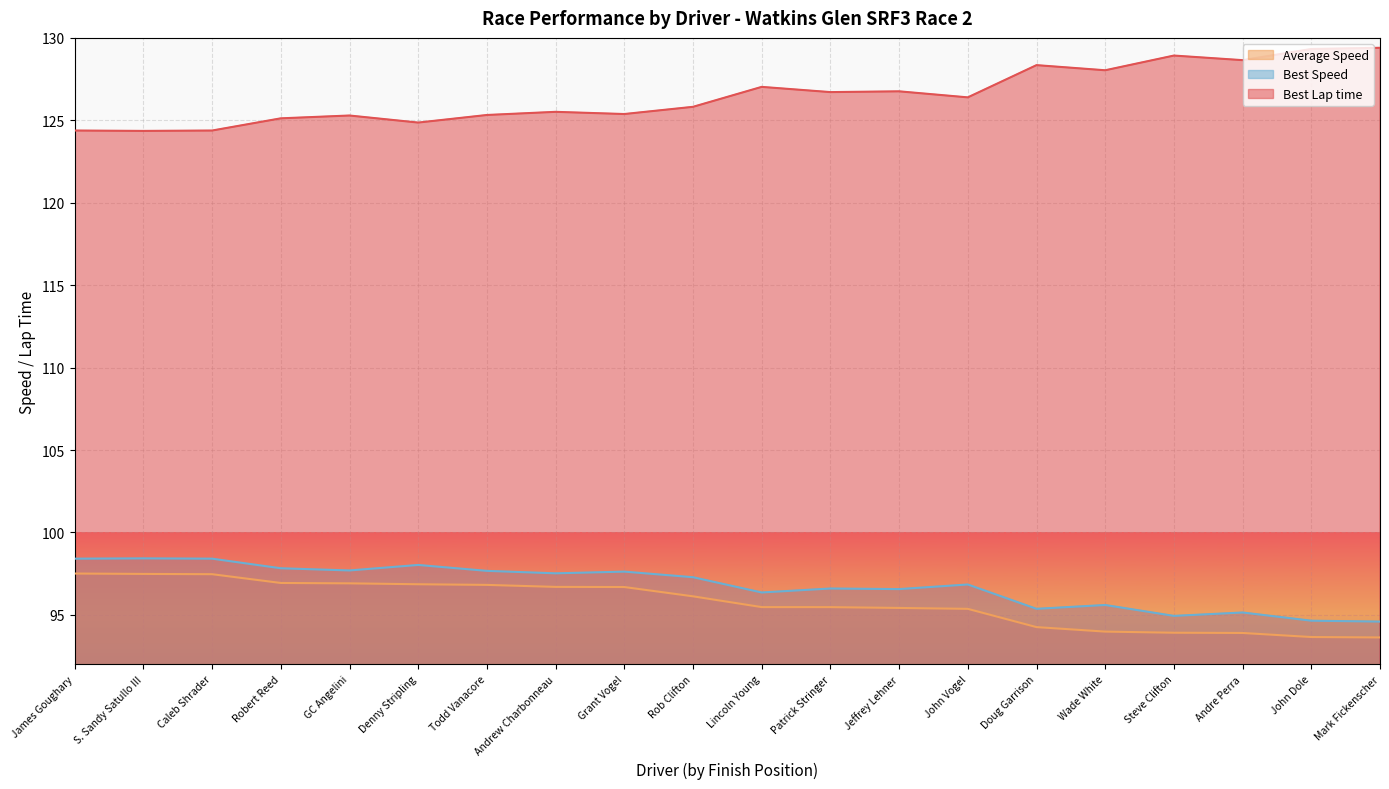

True or false: Best Lap time and Best Speed intersect in this chart.

False